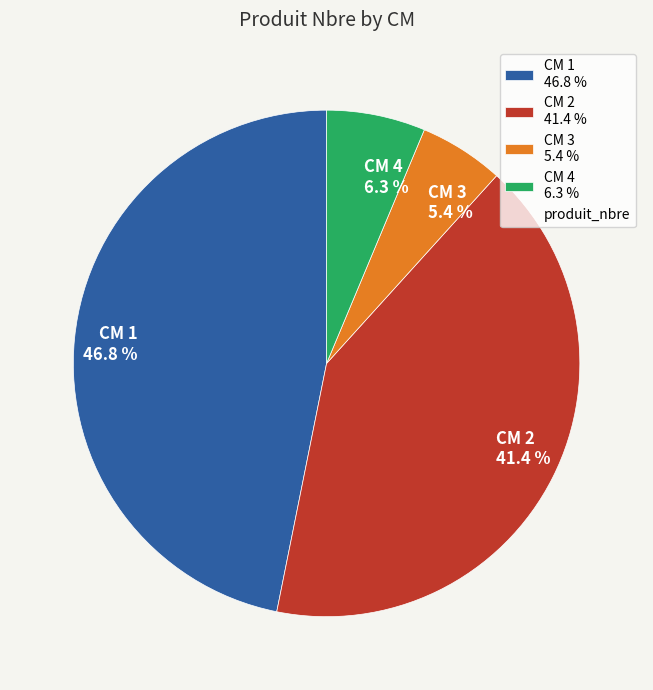

How many segments does this pie chart have?

4